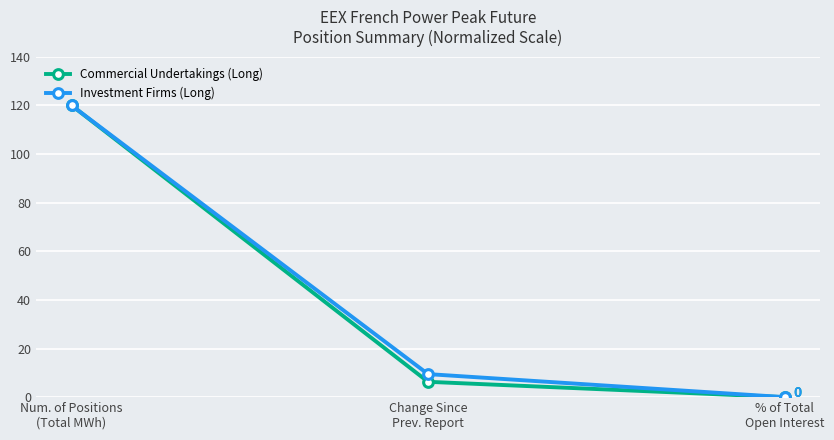

What is the difference between the Commercial Undertakings (Long) values at % of Total
Open Interest and Num. of Positions
(Total MWh)?

120.0